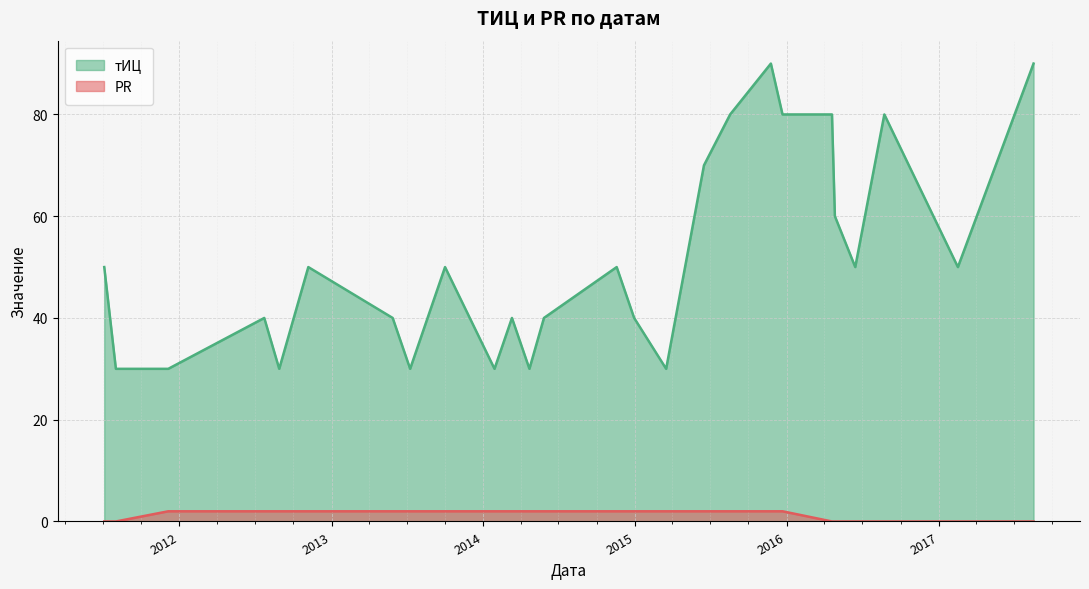

Rank the series at 2013-07-09 from highest to lowest value.

тИЦ, PR